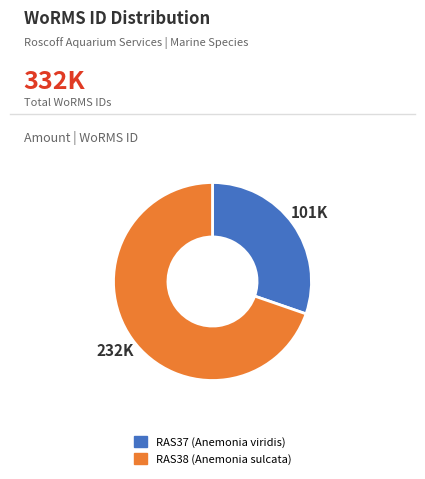

How many slices are in this pie chart?

2